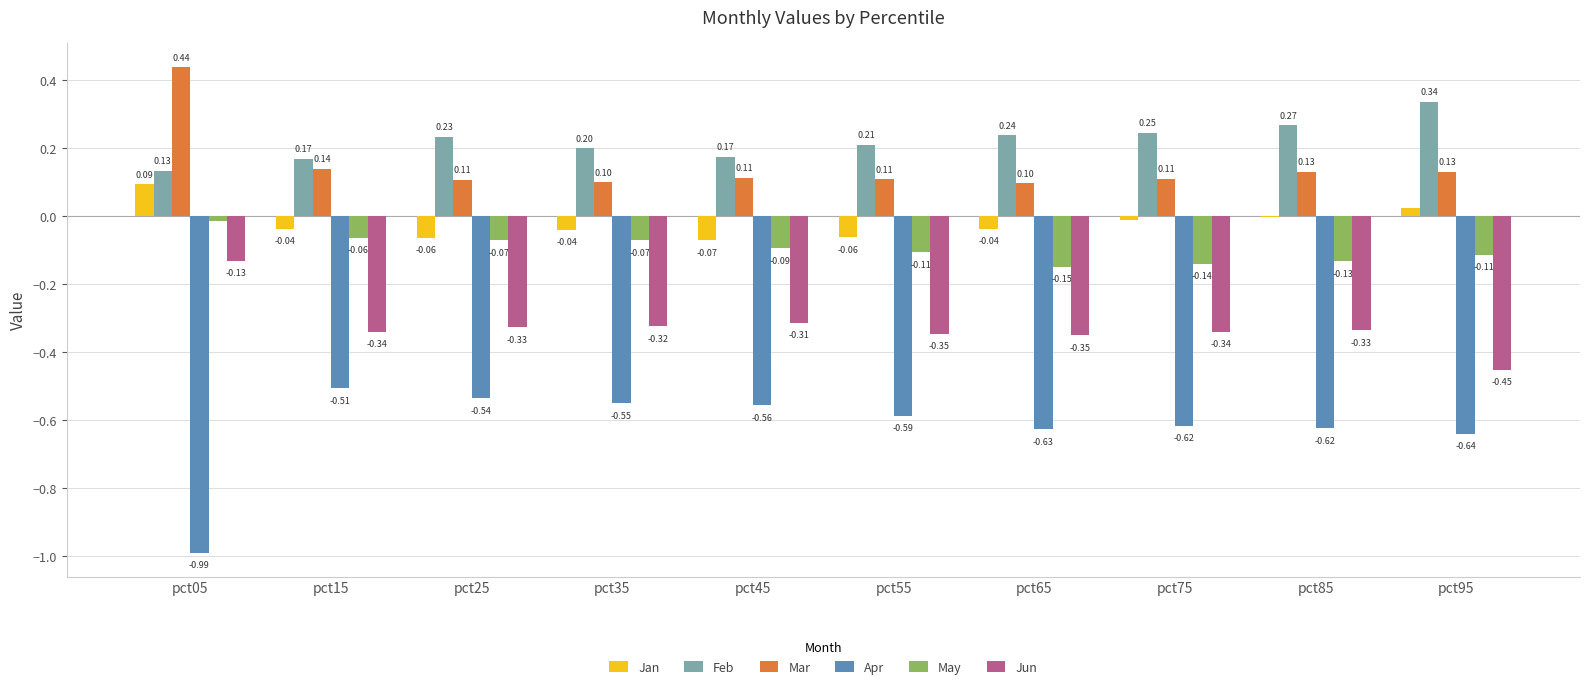

What is the sum of all Apr values?

-6.2